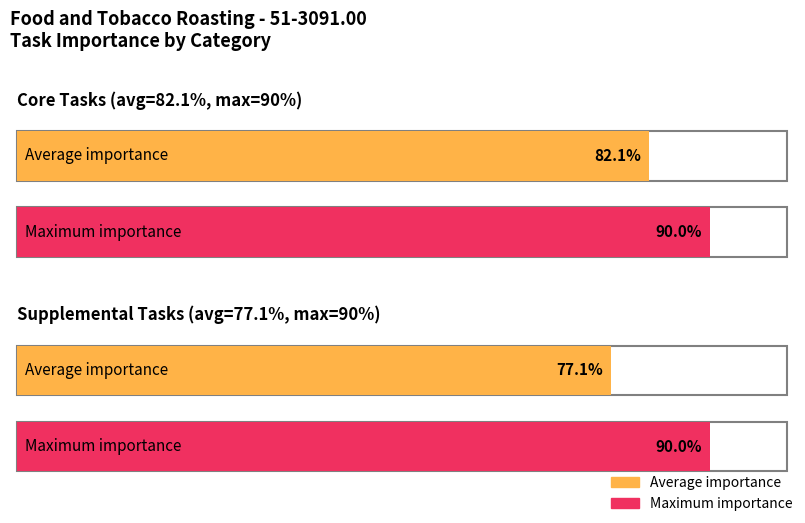

Which category has the lowest value in the Maximum Importance series?

Core Tasks